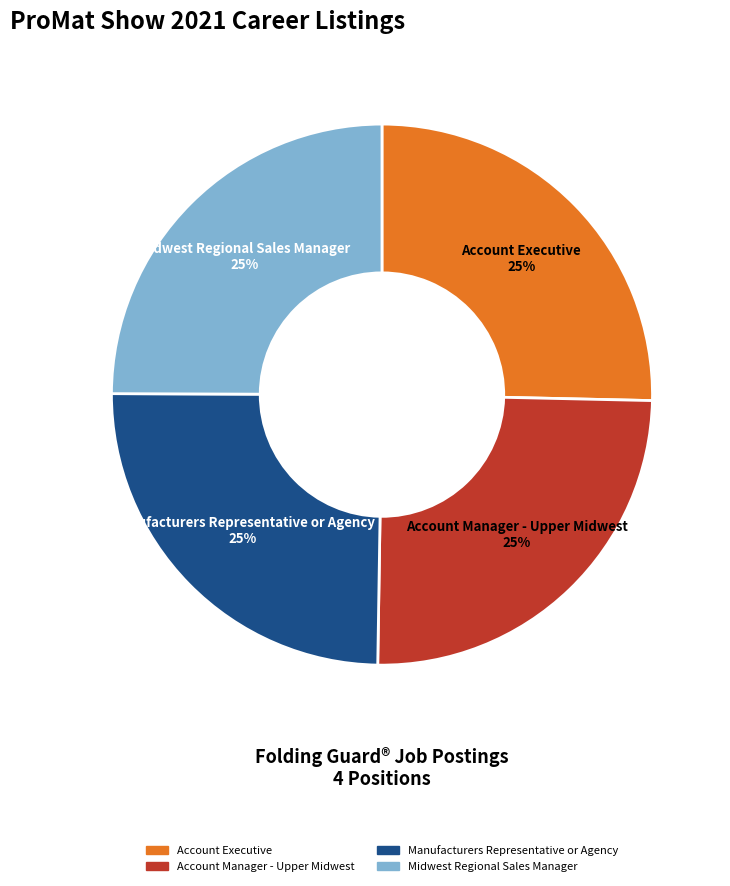

To the nearest percent, what portion does Account Executive represent?

25%